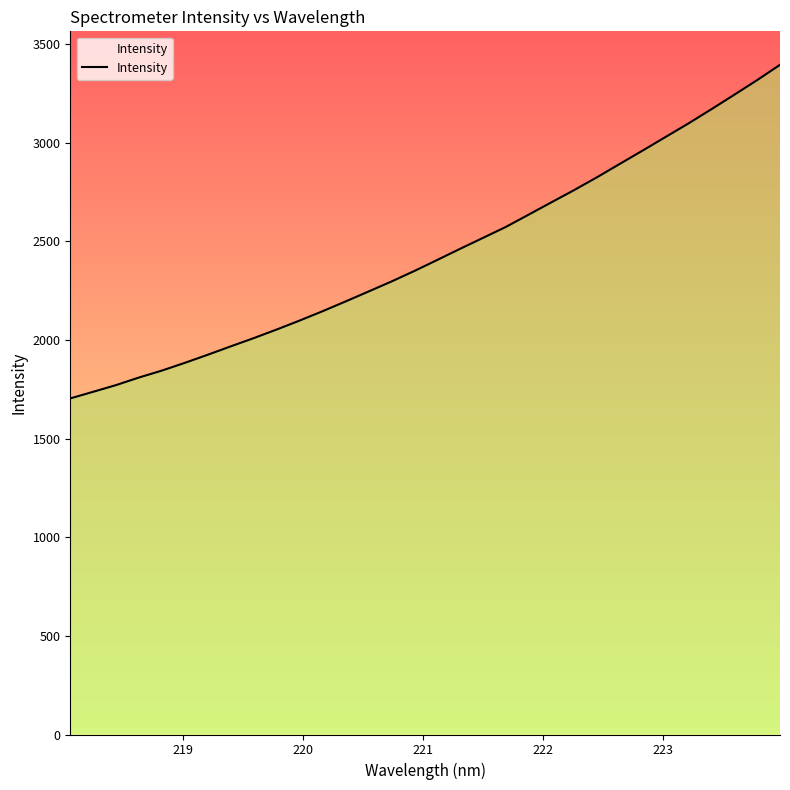

What is the average value?

2438.5